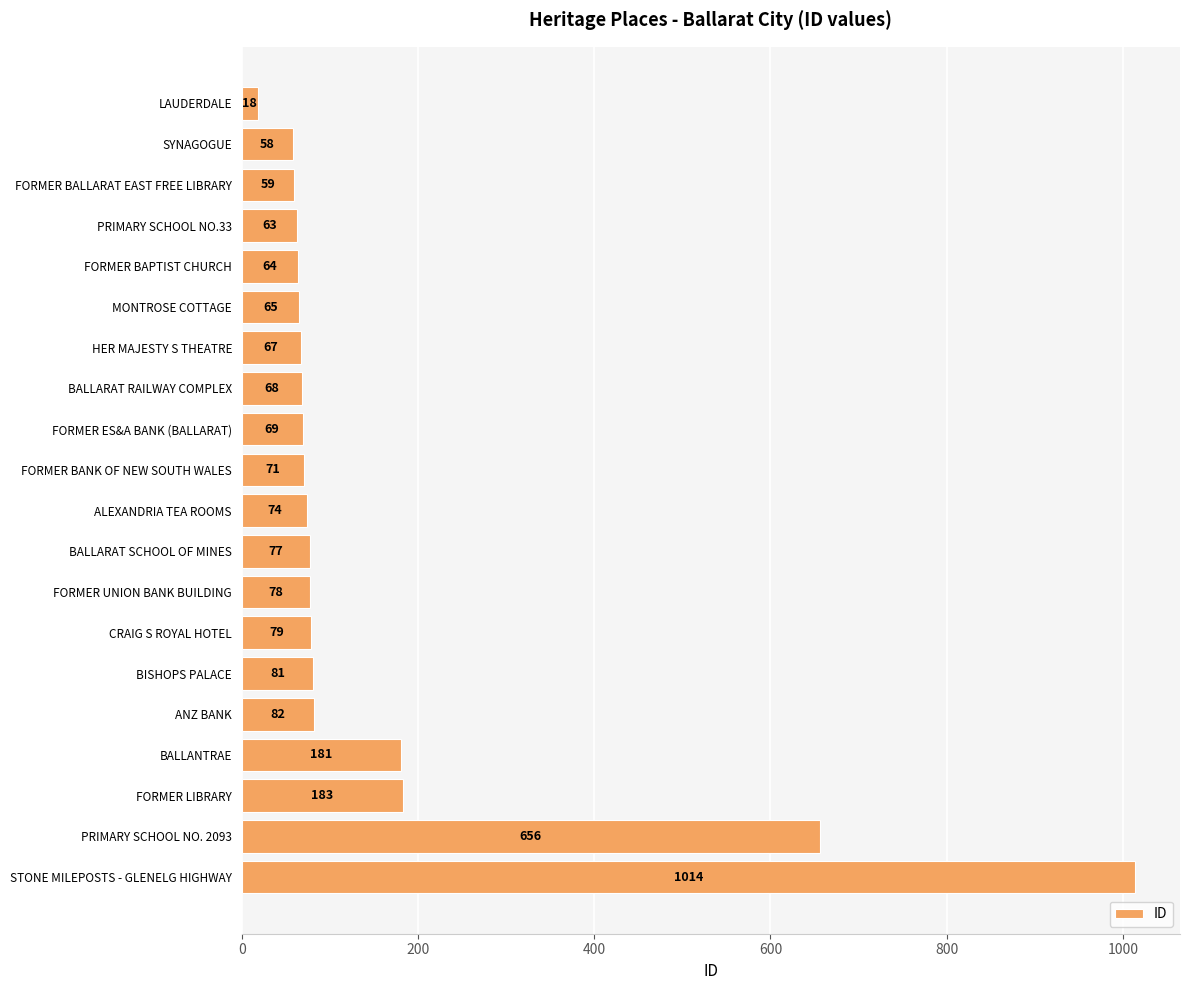

True or false: the data shows 101 at HER MAJESTY S THEATRE.

False